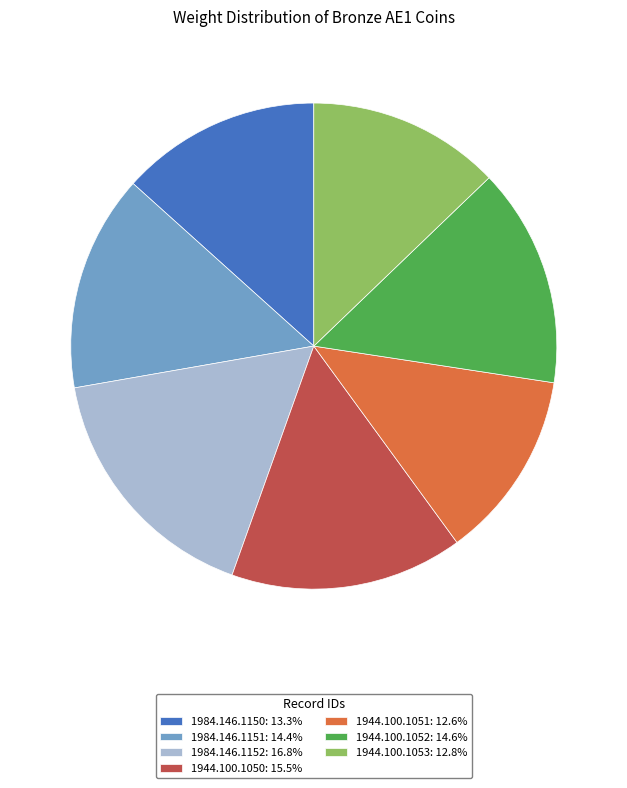

Count the number of slices in the pie.

7